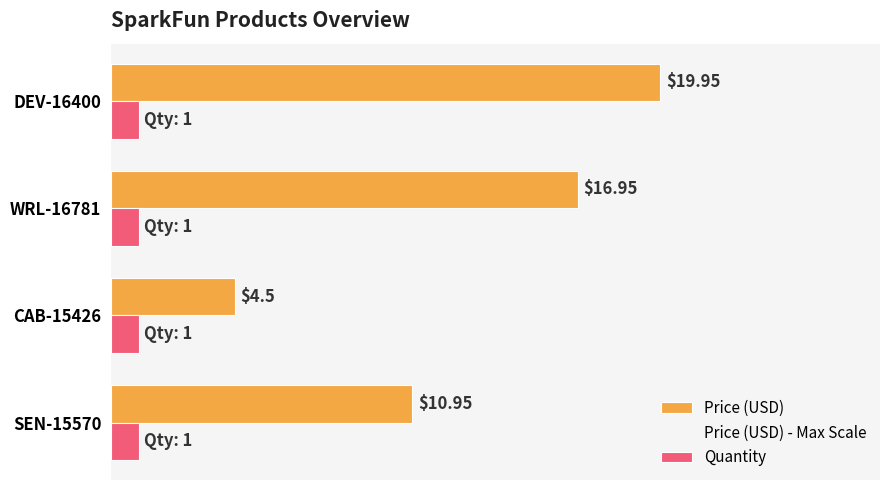

Count the number of categories in the chart.

4